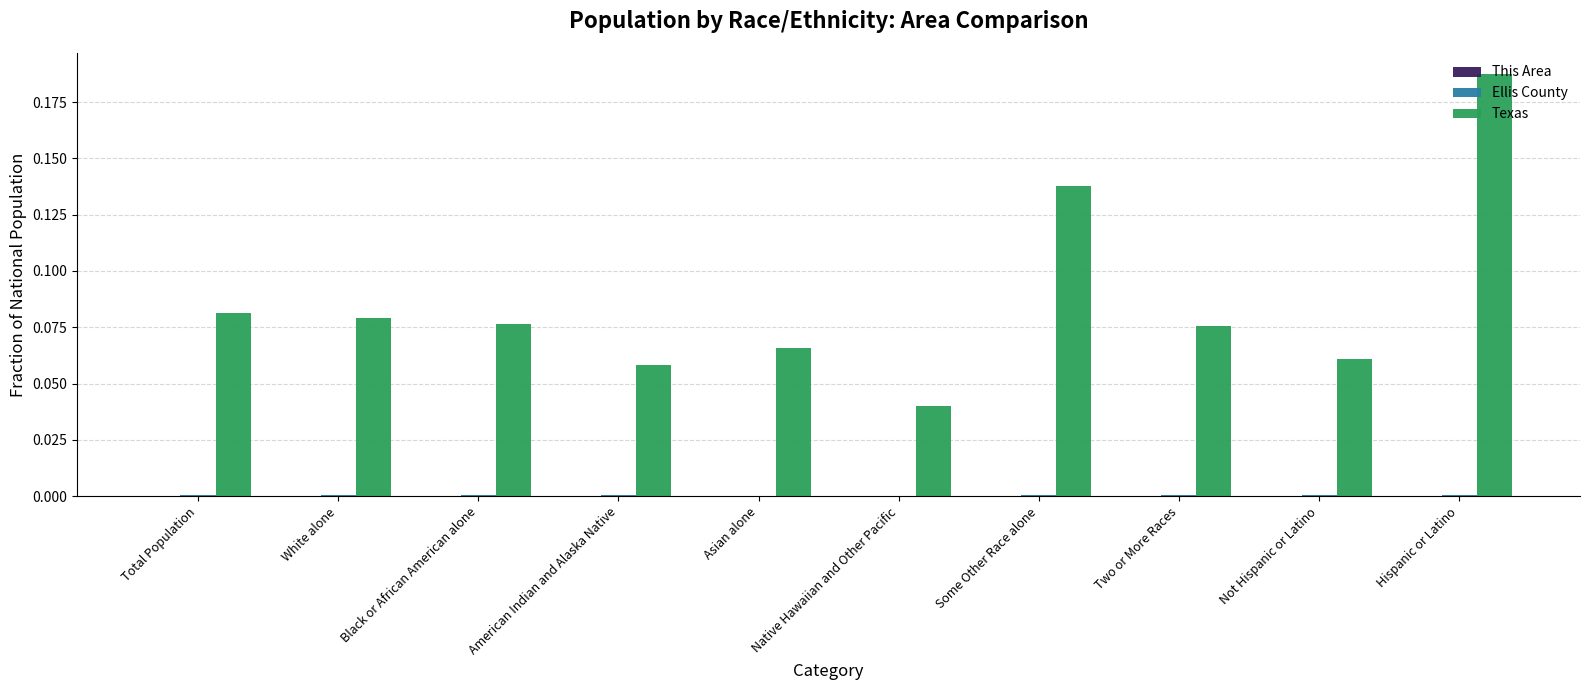

At which category is the sum across all series the highest?

Hispanic or Latino